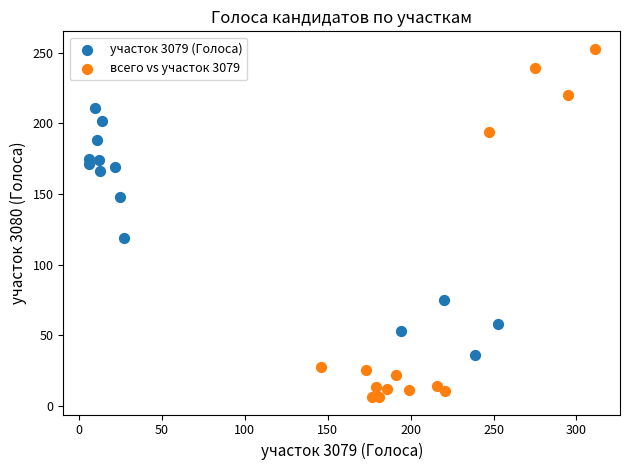

Which series has the widest spread of Y values?

всего vs участок 3079